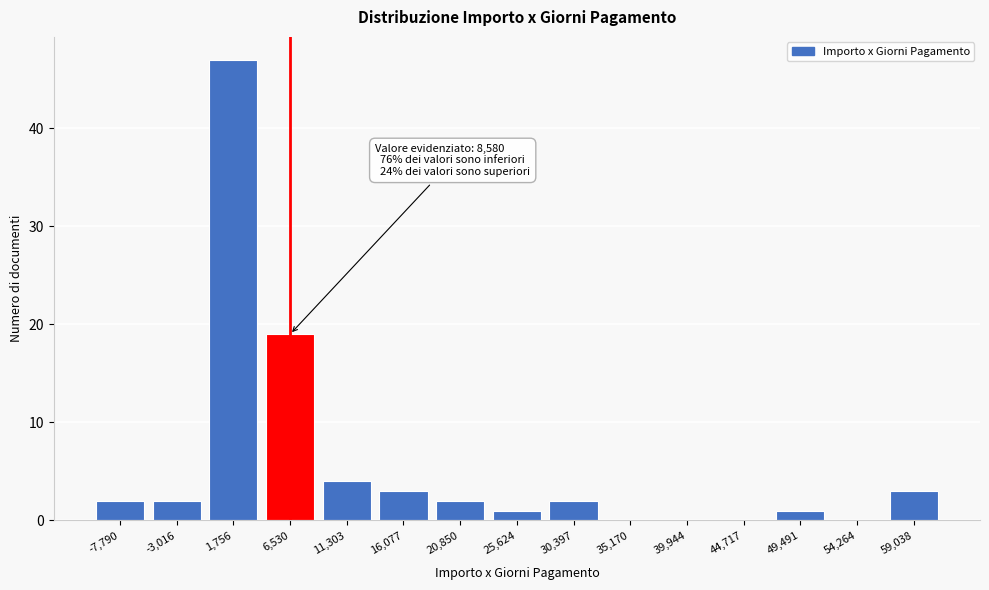

Reading left to right, transcribe all the data shown in this chart.

-7,790=2	-3,016=2	1,756=47	6,530=19	11,303=4	16,077=3	20,850=2	25,624=1	30,397=2	35,170=0	39,944=0	44,717=0	49,491=1	54,264=0	59,038=3